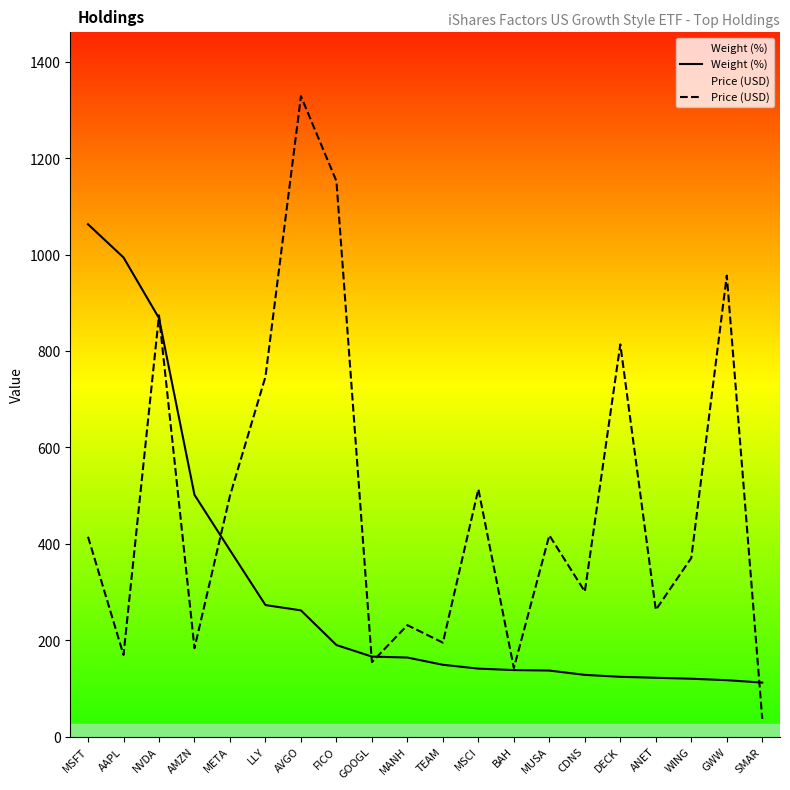

Reading left to right, extract all data points from this chart.

Weight (%): MSFT=1063.2	AAPL=994.3	NVDA=868.4	AMZN=501.6	META=386.7	LLY=272.8	AVGO=261.8	FICO=189.9	GOOGL=165.9	MANH=163.9	TEAM=148.9	MSCI=140.9	BAH=137.9	MUSA=136.9	CDNS=127.9	DECK=123.9	ANET=121.9	WING=119.9	GWW=116.9	SMAR=111.9
Price (USD): MSFT=414.6	AAPL=169.4	NVDA=874.1	AMZN=183.3	META=499.8	LLY=746.7	AVGO=1329.1	FICO=1152.7	GOOGL=154.4	MANH=231.2	TEAM=194.8	MSCI=513.4	BAH=142.2	MUSA=417.6	CDNS=300.8	DECK=813.9	ANET=262.8	WING=370.7	GWW=956.7	SMAR=36.6